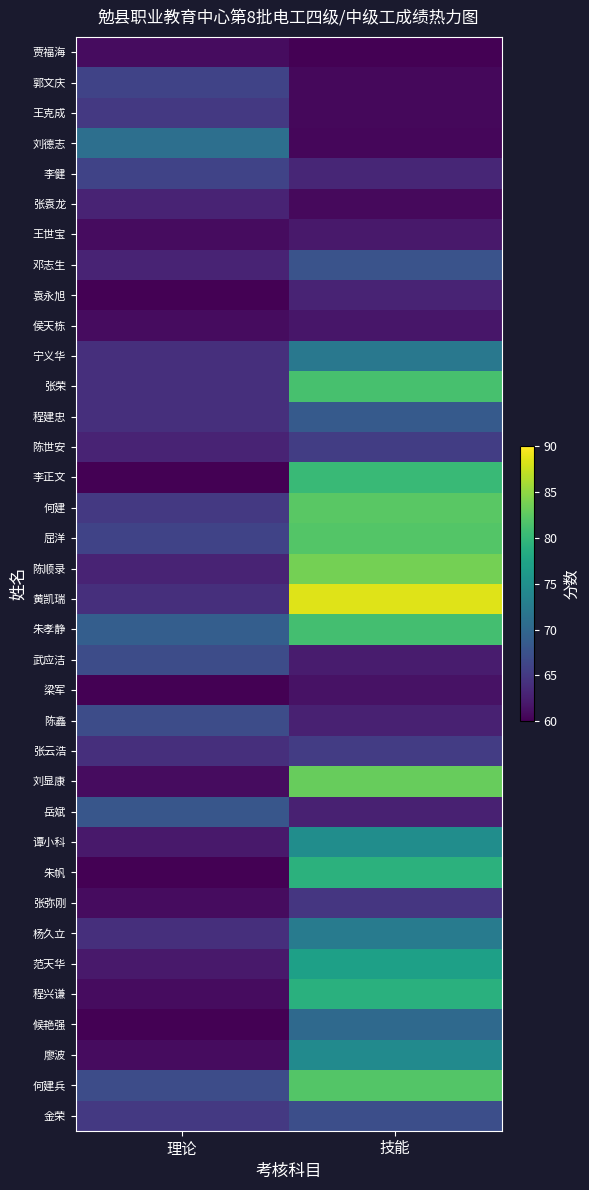

Rank the series at 技能 from highest to lowest value.

黄凯瑞, 陈顺录, 刘显康, 何建, 屈洋, 何建兵, 张荣, 朱孝静, 李正文, 朱帆, 程兴谦, 范天华, 谭小科, 廖波, 杨久立, 宁义华, 候艳强, 程建忠, 邓志生, 金荣, 陈世安, 张云浩, 张弥刚, 李健, 袁永旭, 陈鑫, 岳斌, 武应洁, 王世宝, 侯天栋, 梁军, 张袁龙, 郭文庆, 王克成, 刘德志, 贾福海